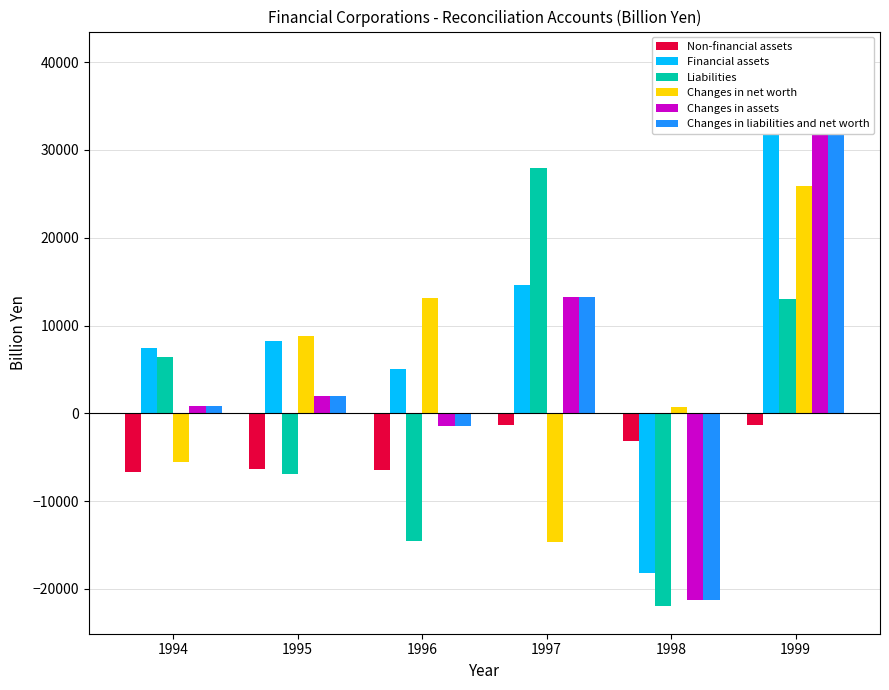

Reading right to left, what are all the values shown in this chart?

Non-financial assets: 1999=-1353.3	1998=-3118.1	1997=-1368.9	1996=-6477.0	1995=-6317.5	1994=-6657.5
Financial assets: 1999=40370.7	1998=-18177.9	1997=14604.0	1996=5064.7	1995=8249.0	1994=7457.1
Liabilities: 1999=13069.6	1998=-21980.5	1997=27912.5	1996=-14520.0	1995=-6880.7	1994=6365.8
Changes in net worth: 1999=25947.8	1998=684.5	1997=-14677.4	1996=13107.7	1995=8812.2	1994=-5566.2
Changes in assets: 1999=39017.4	1998=-21296.0	1997=13235.1	1996=-1412.3	1995=1931.5	1994=799.6
Changes in liabilities and net worth: 1999=39017.4	1998=-21296.0	1997=13235.1	1996=-1412.3	1995=1931.5	1994=799.6